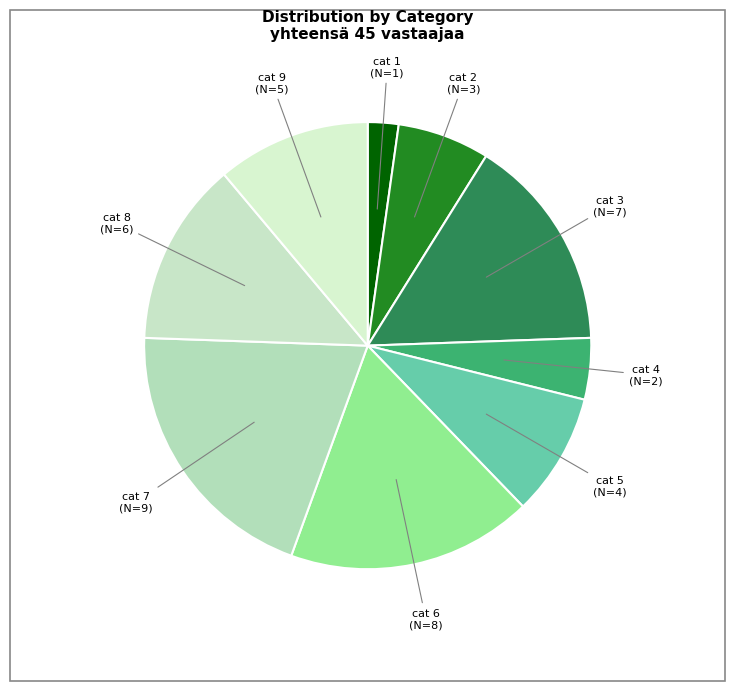

Does cat 5 (N=4) represent more than half of the total?

No